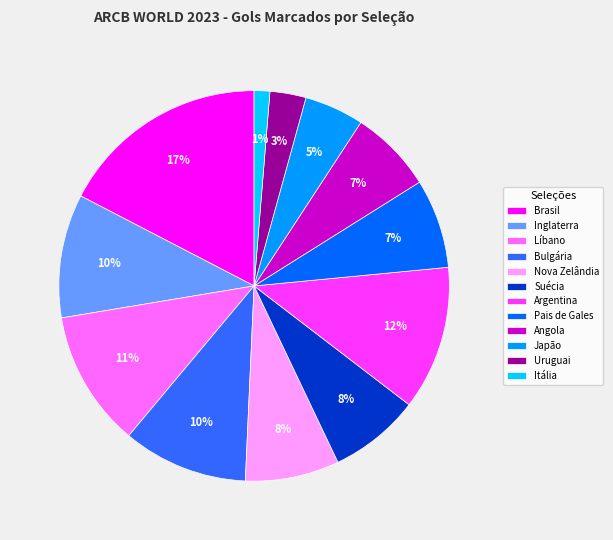

The Inglaterra slice represents 18% of the pie. True or false?

False